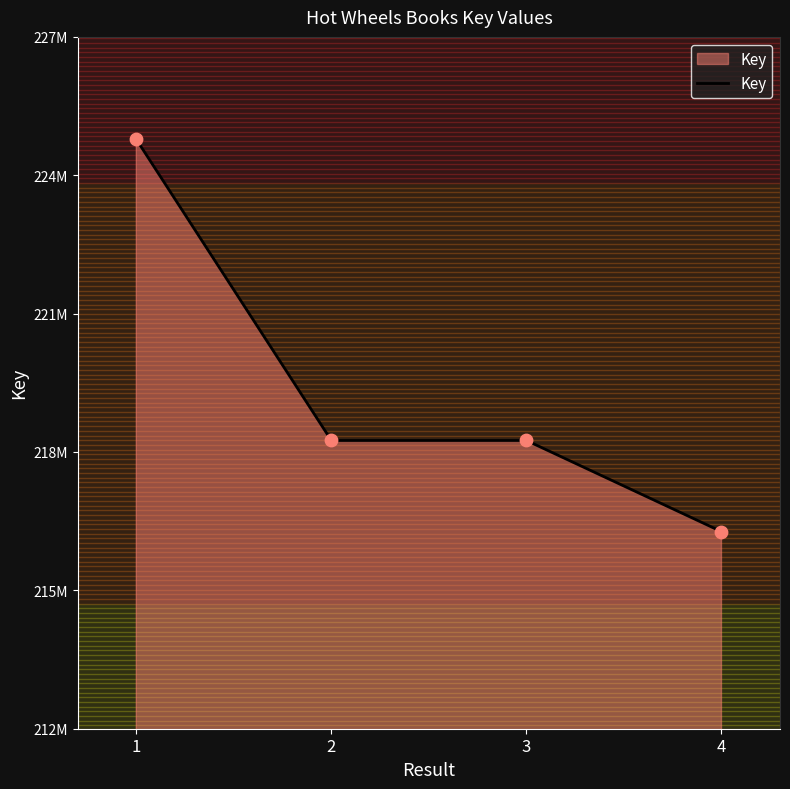

What is the ratio of the value at 3 to the value at 1?

1.0